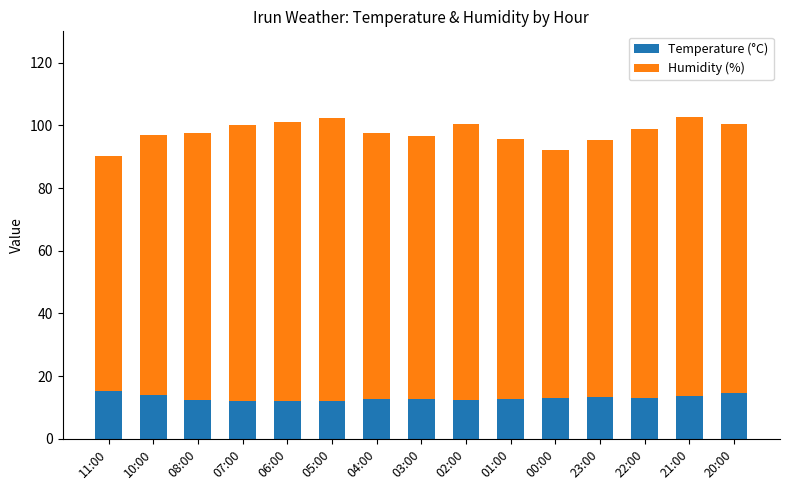

Is it true that Temperature (°C) equals 12.7 at 03:00?

True